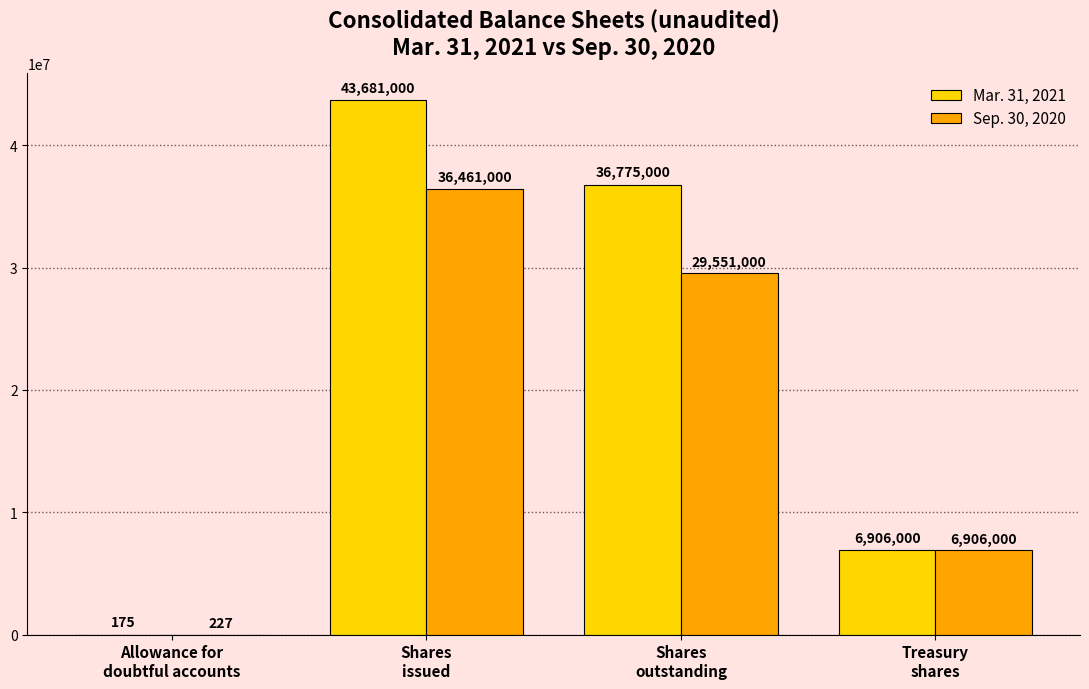

True or false: Mar. 31, 2021 has a value of 63208984 at Shares
issued.

False